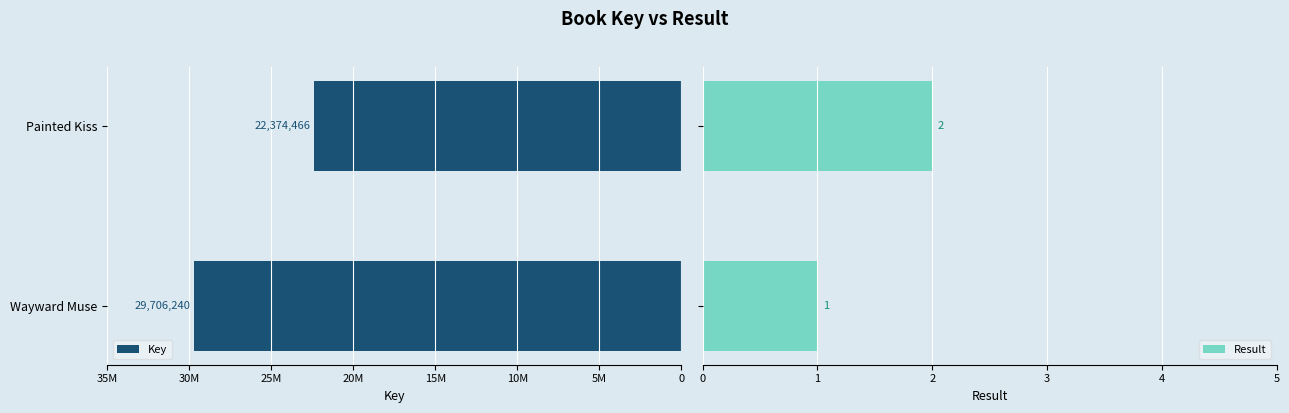

How many series are shown in this chart?

2